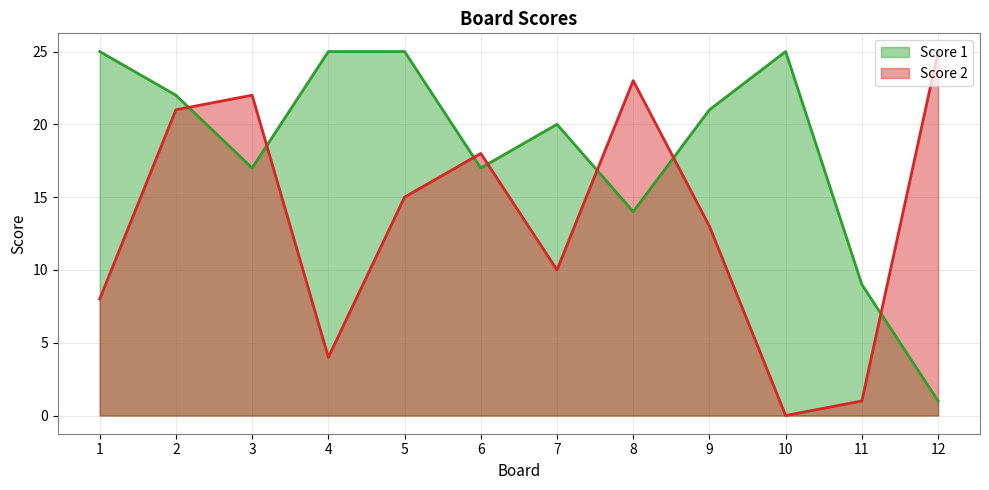

Count the number of categories in the chart.

12